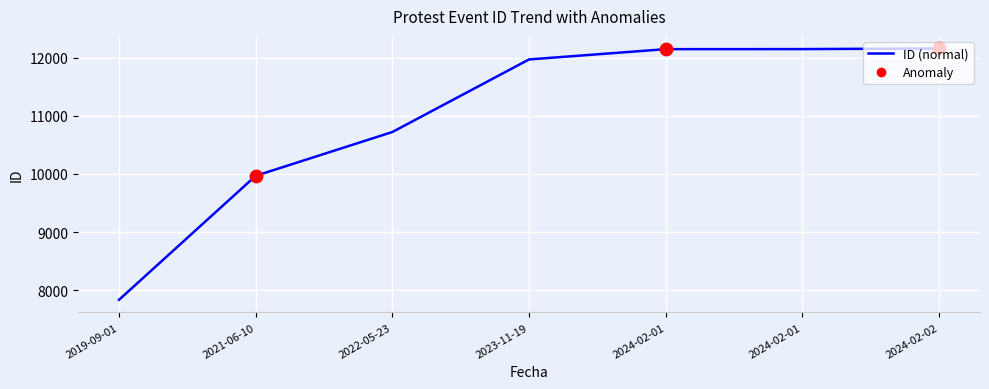

What is the ratio of the value at 2021-06-10 to the value at 2024-02-01?

0.8